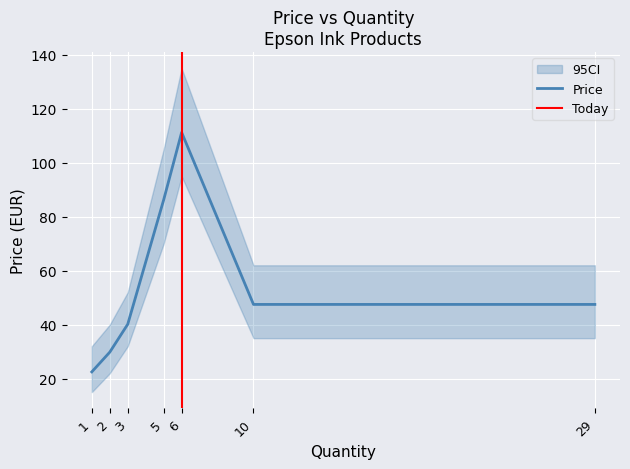

True or false: the data shows 22.5 at 1.

True